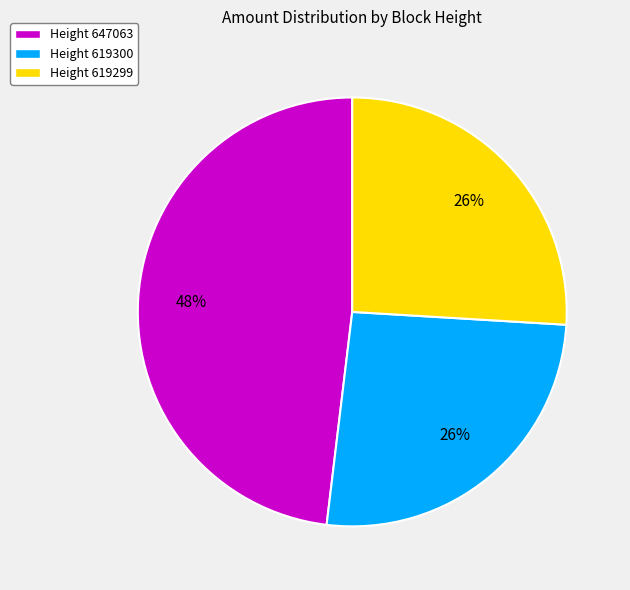

Count the number of slices in the pie.

3